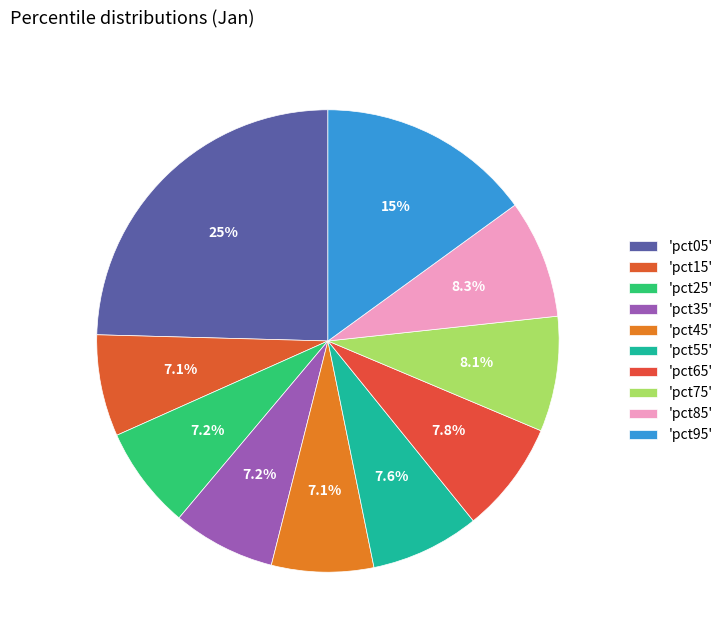

How many segments does this pie chart have?

10